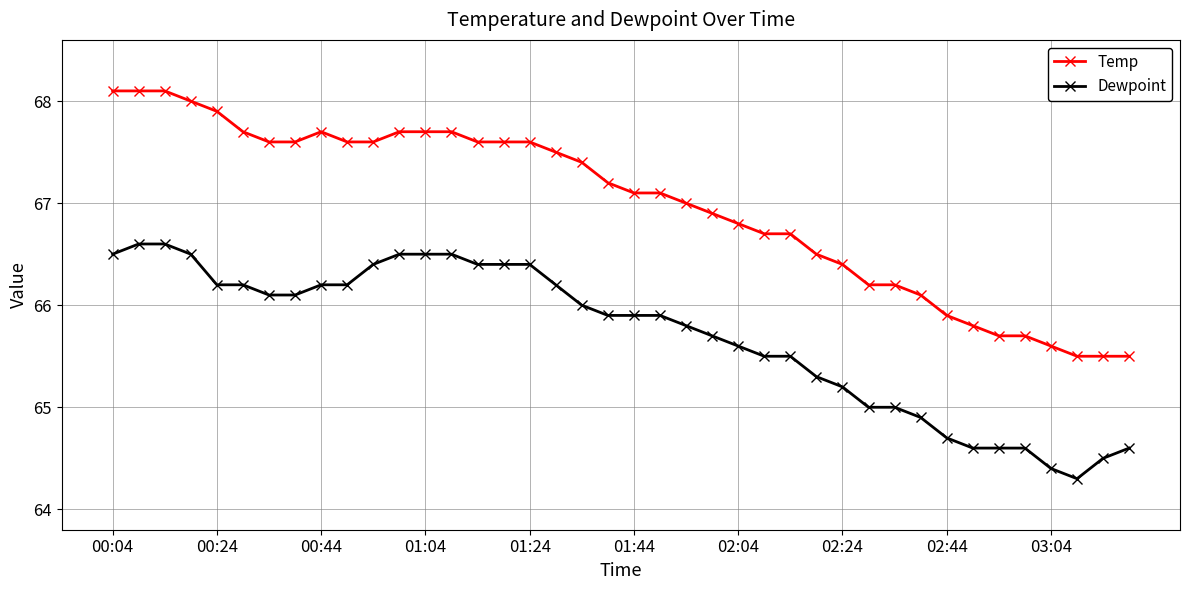

How many series are shown in this chart?

2